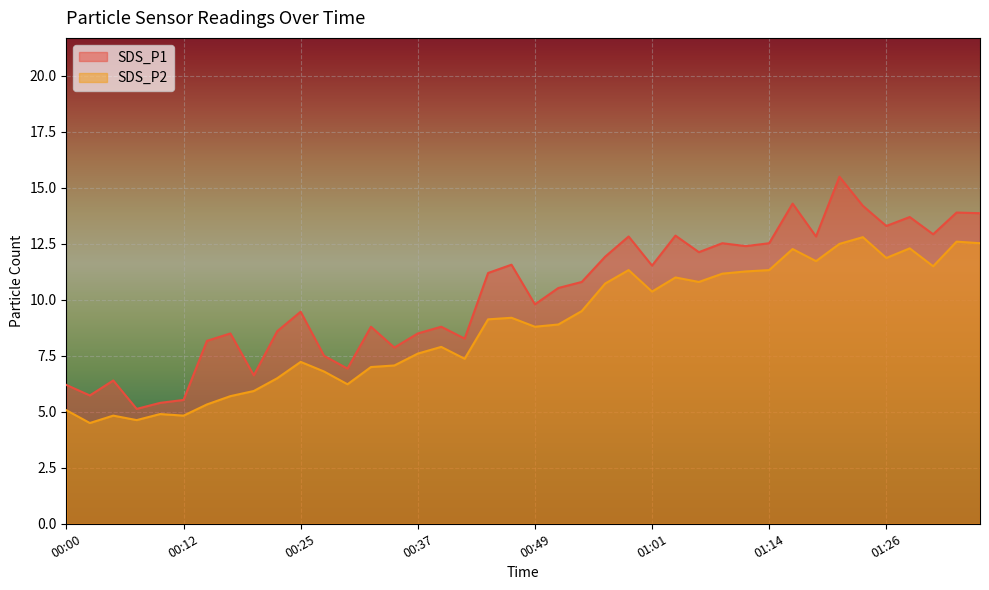

Which series has the largest total across all categories?

SDS_P1